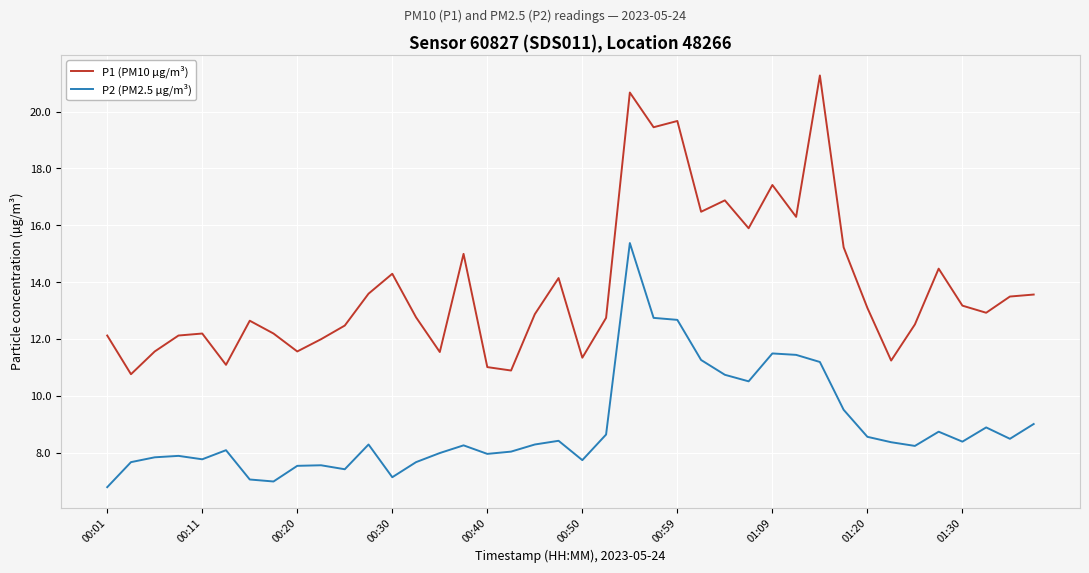

What is the maximum value for P2 (PM2.5 µg/m³)?

15.4